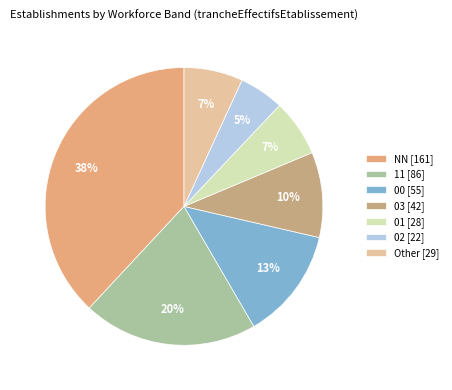

Count the number of slices in the pie.

7